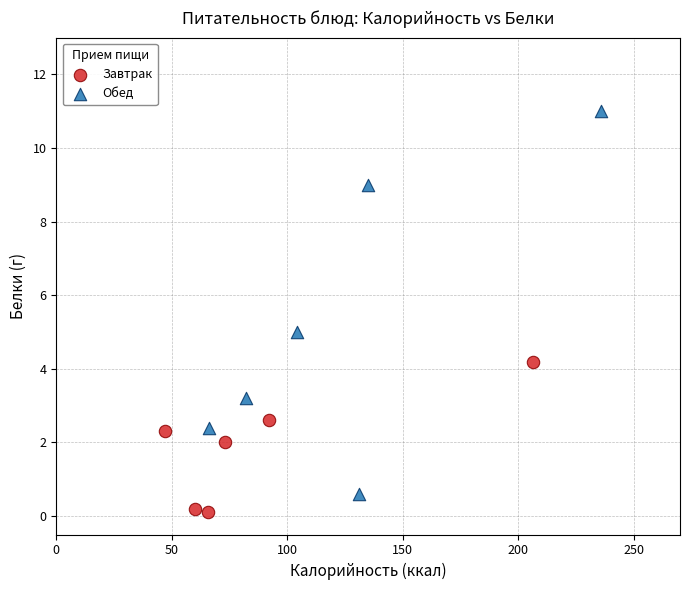

Which series reaches the maximum Y coordinate?

Обед